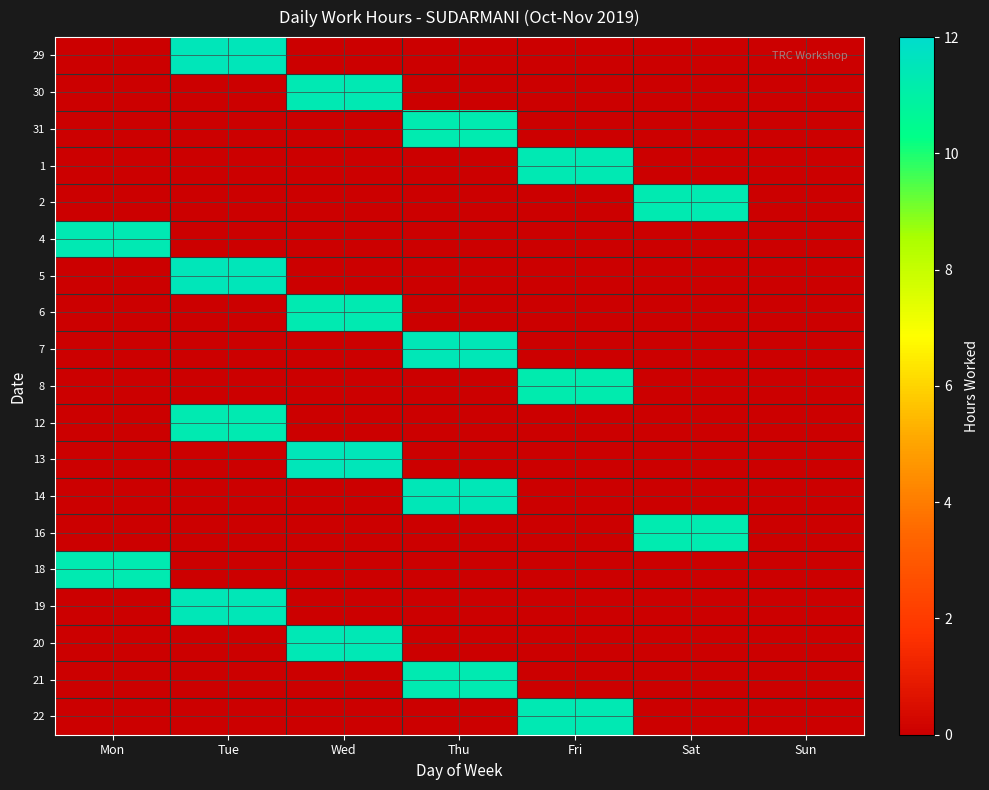

The 13 series shows -6.5 at Mon. True or false?

False